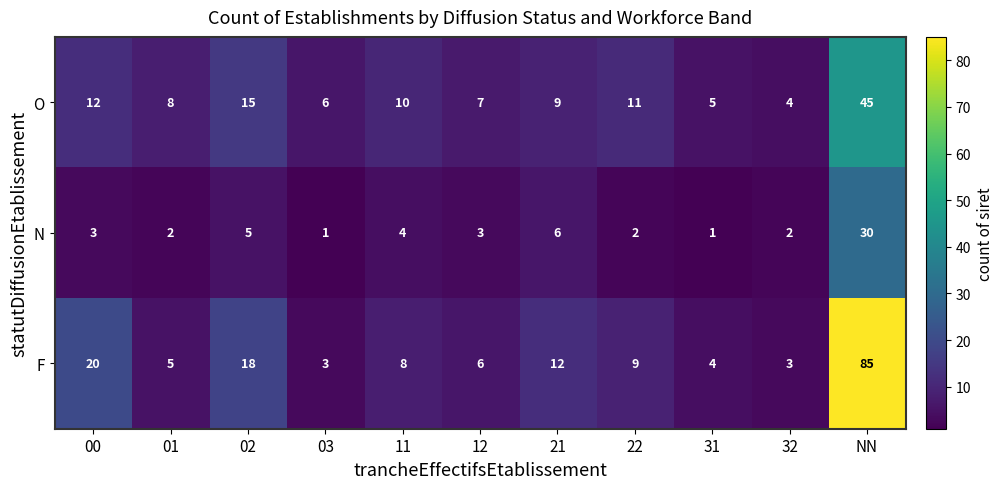

What is the lowest value of the F series?

3